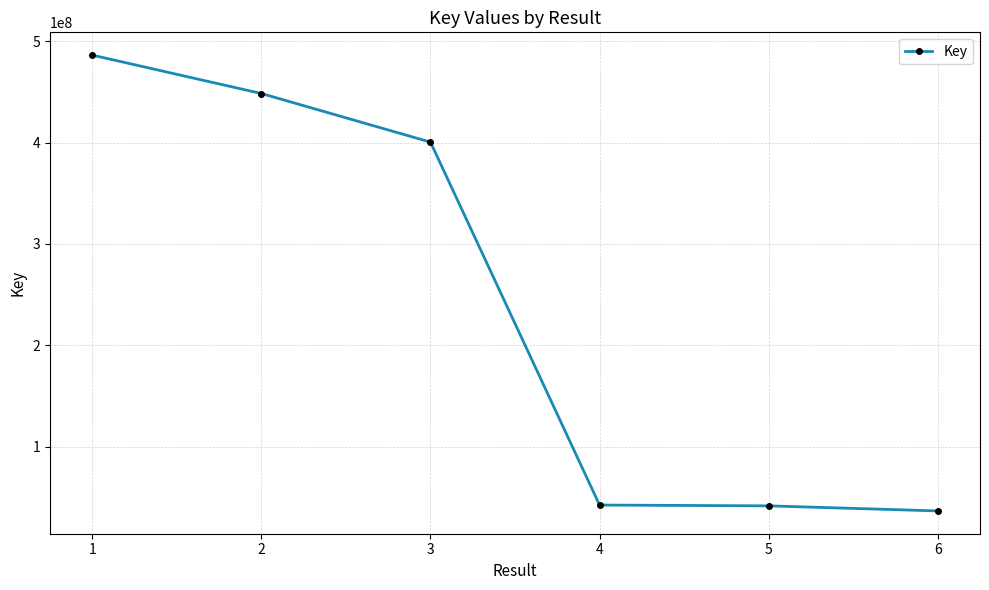

Between 2 and 6, which is larger?

2